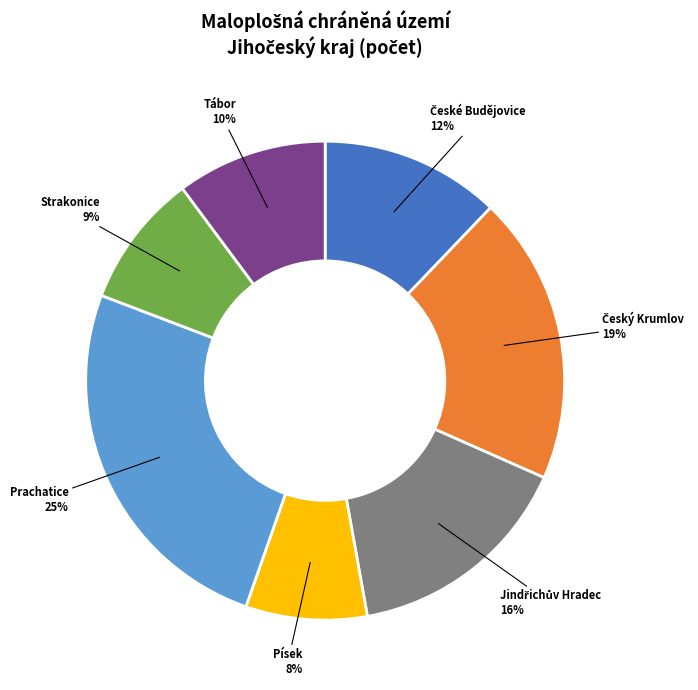

Count the number of slices in the pie.

7